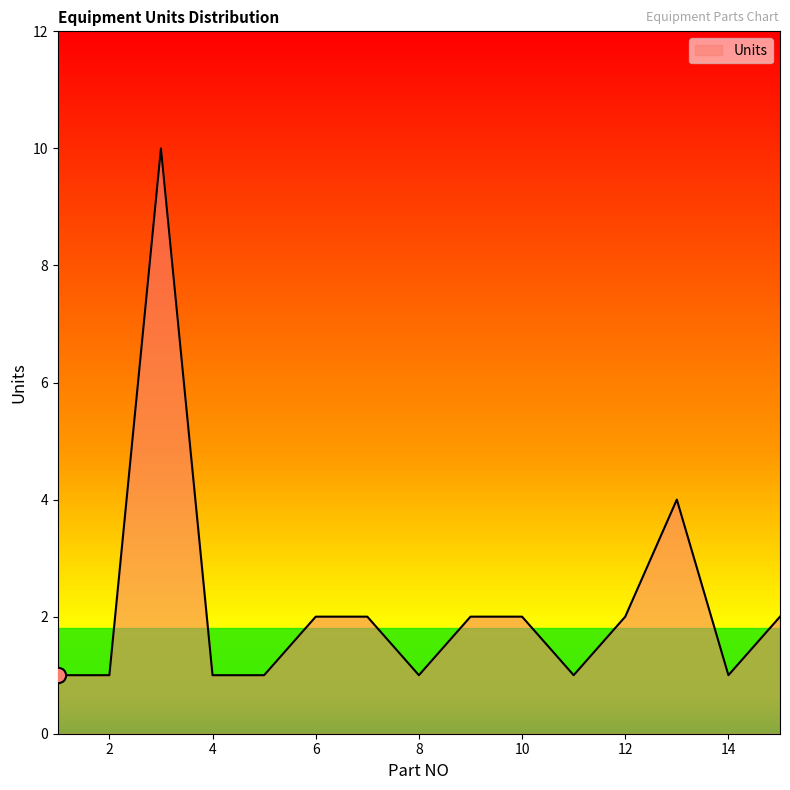

What is the maximum value shown in the chart?

10